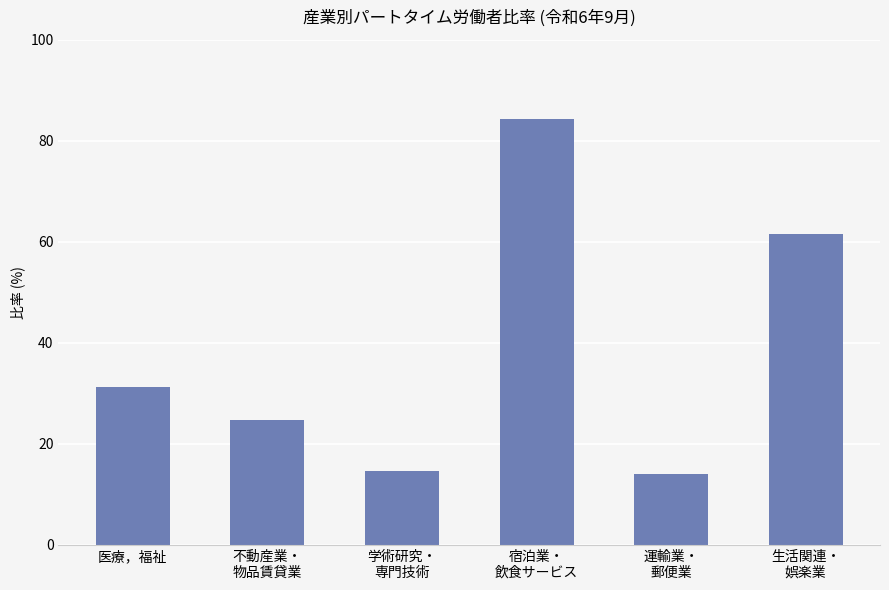

How many values are below 31?

3